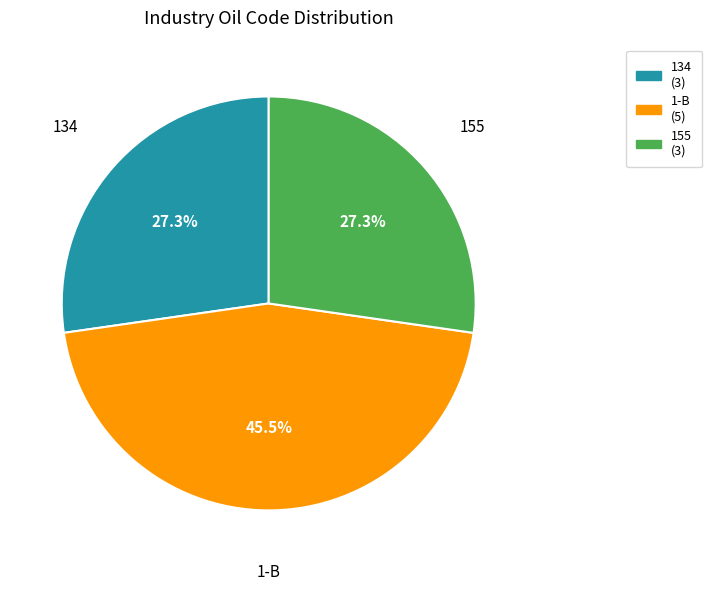

What is the ratio of the value at 155 to the value at 134?

1.0